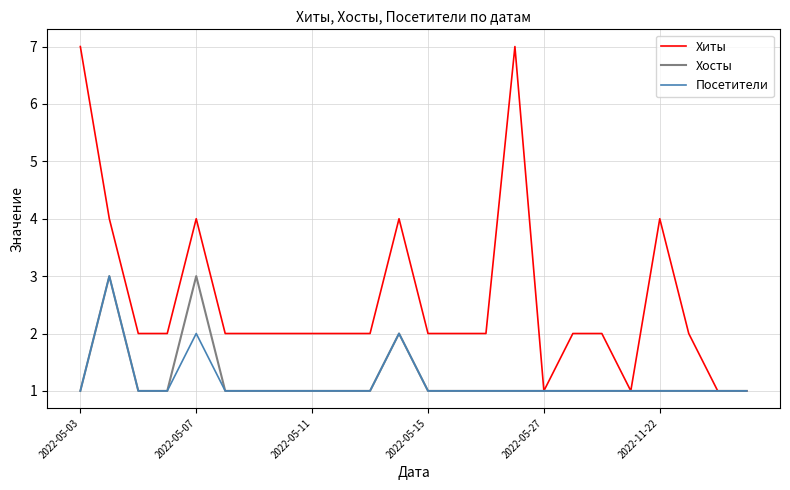

At how many categories does at least one series exceed 6?

2